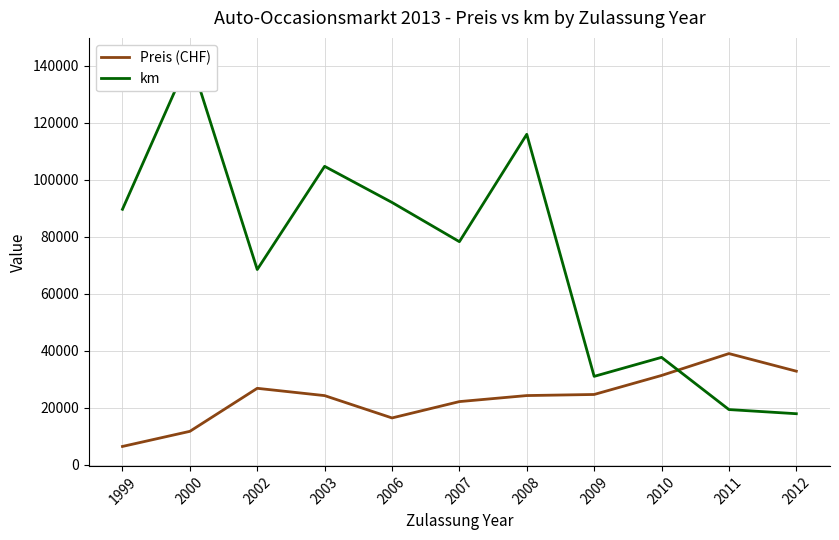

At which label is km closest to 80491?

2007